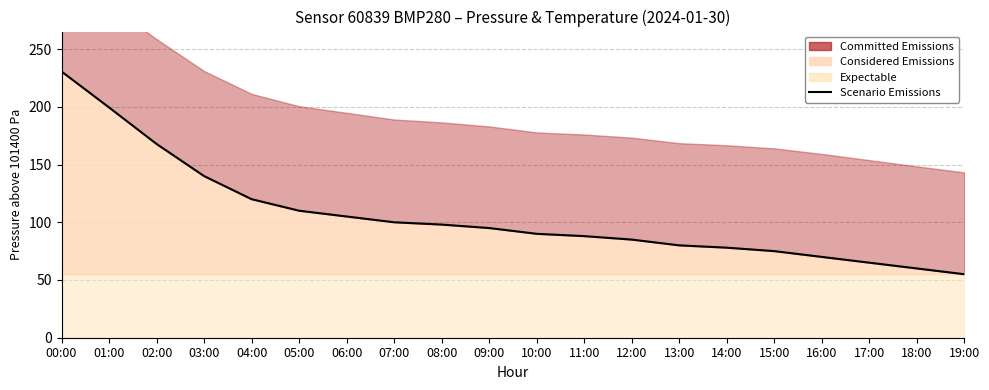

The chart shows a value of 105.0 at 06:00. True or false?

True